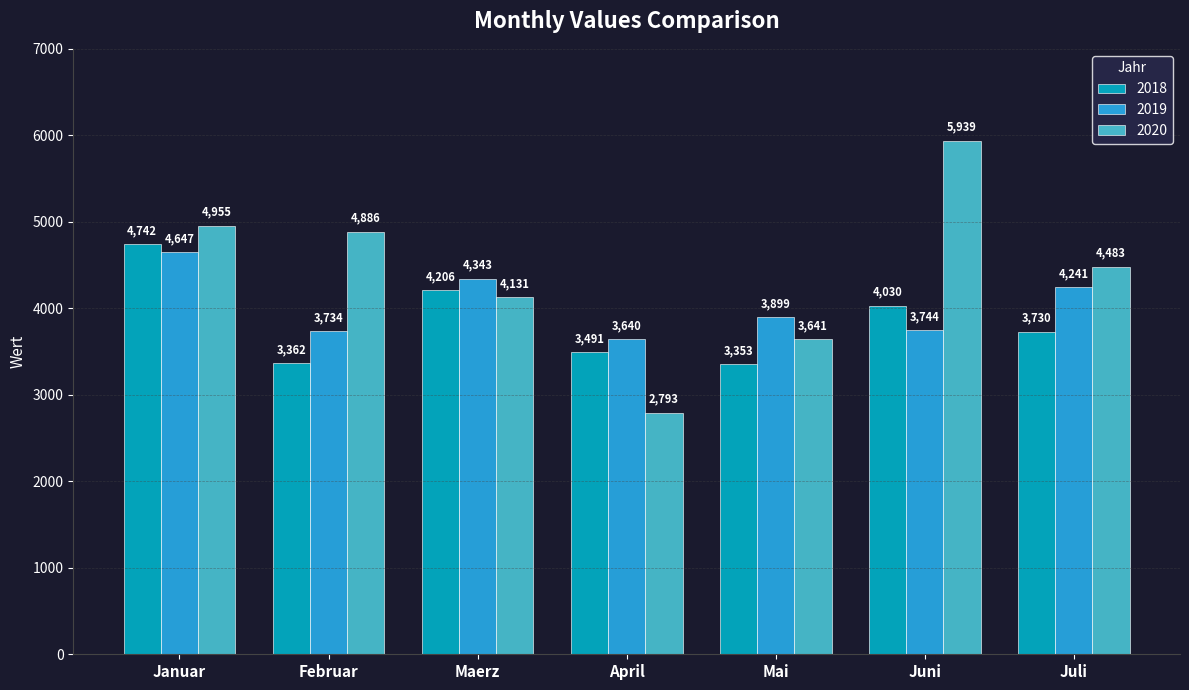

What is the approximate value of 2018 at Juni, to the nearest 10?

4030